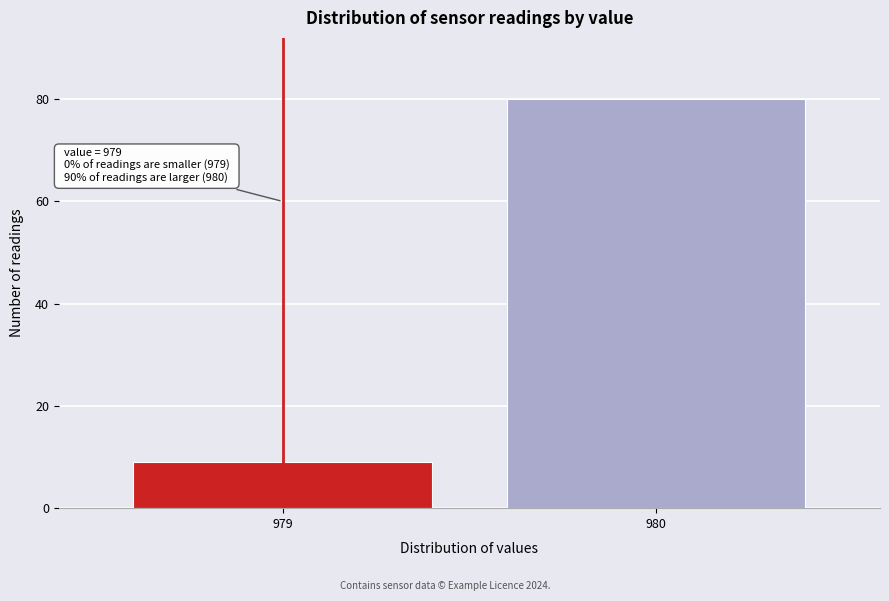

Reading left to right, list all the values displayed in this chart.

9	80